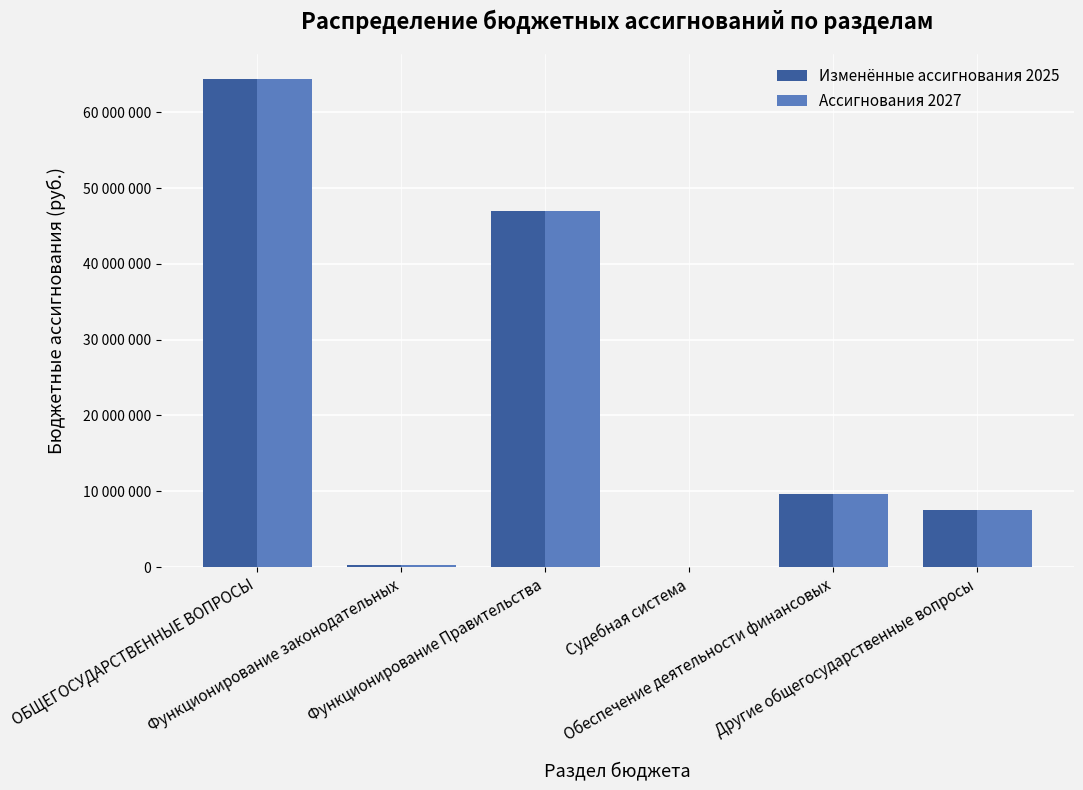

What are all the series names shown in the legend?

Изменённые ассигнования 2025, Ассигнования 2027